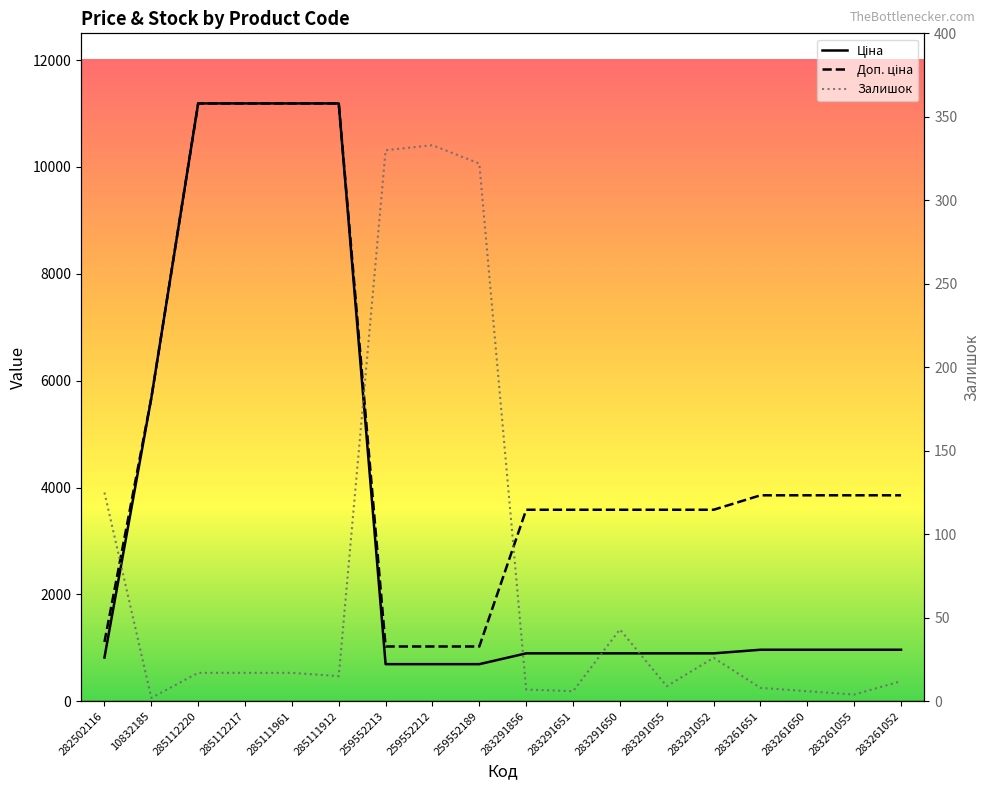

Which series has the widest spread of values?

Ціна